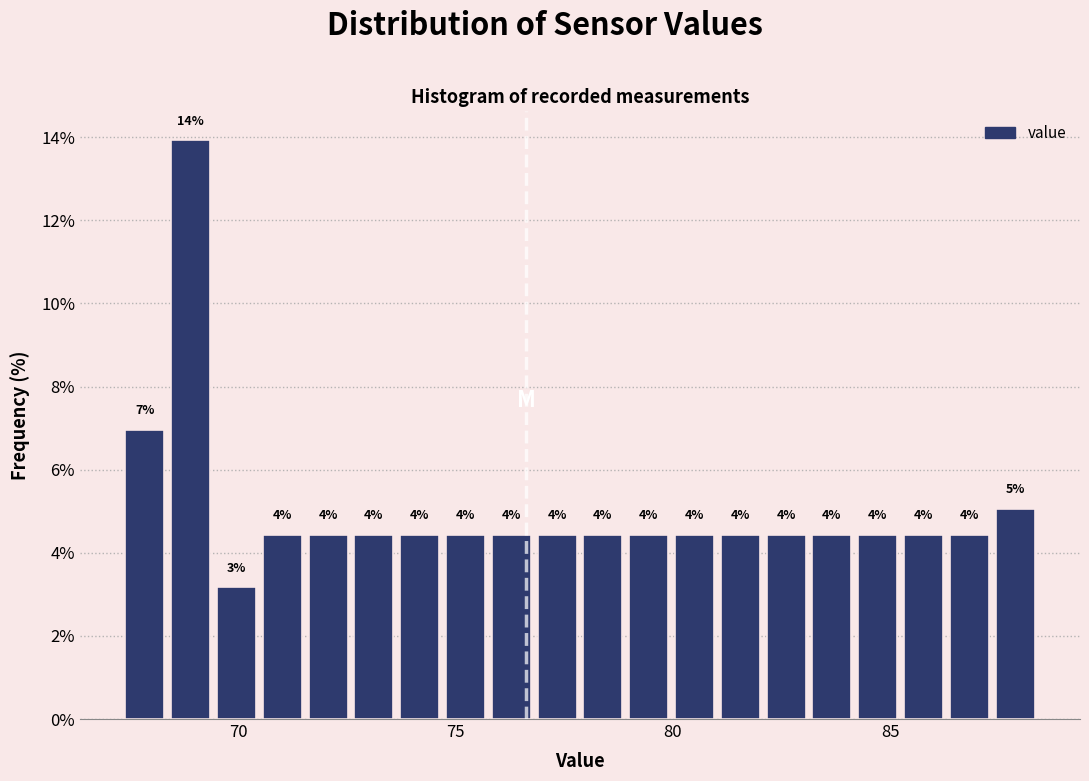

Read against the x-axis, roughly where is the centre of the tallest bar?

69.0